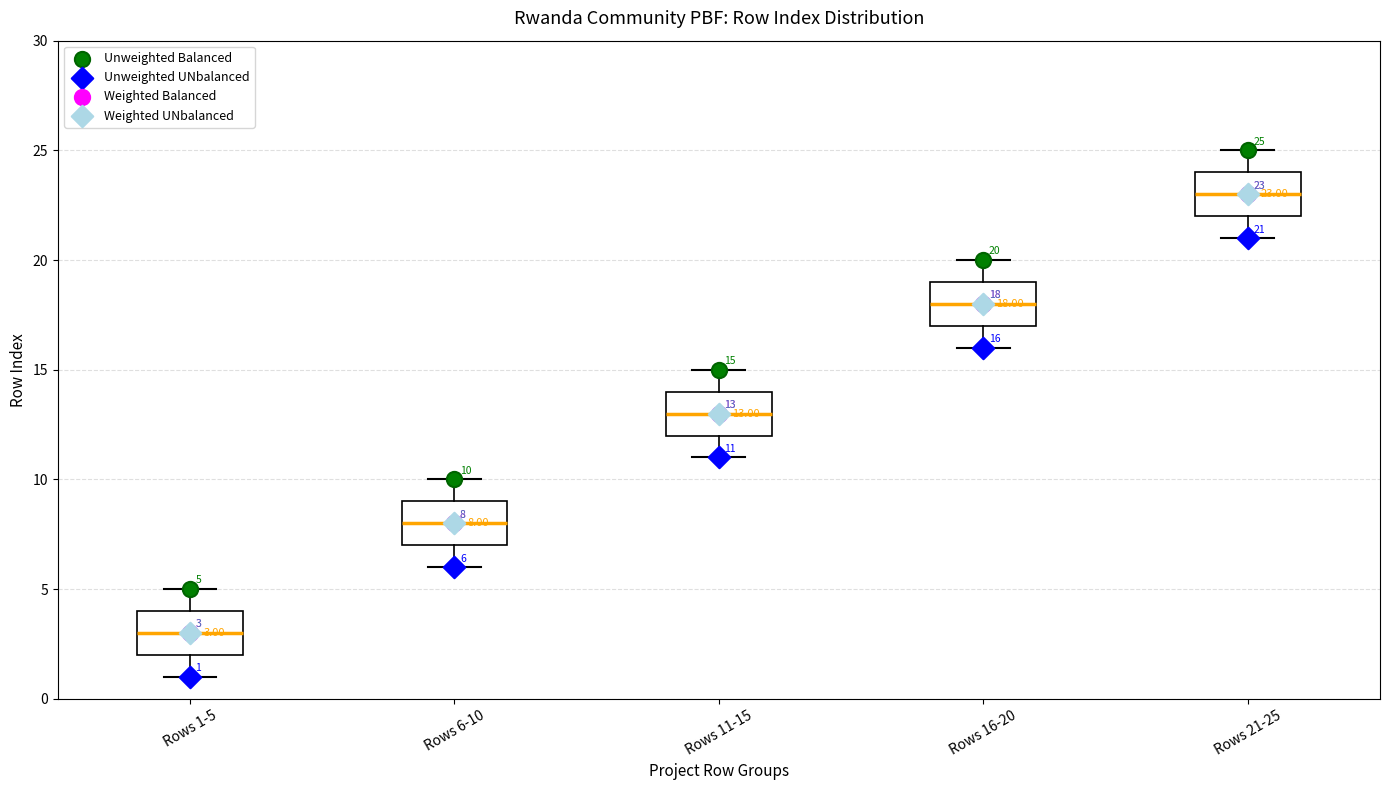

Which box's median line is the lowest?

Rows 1-5